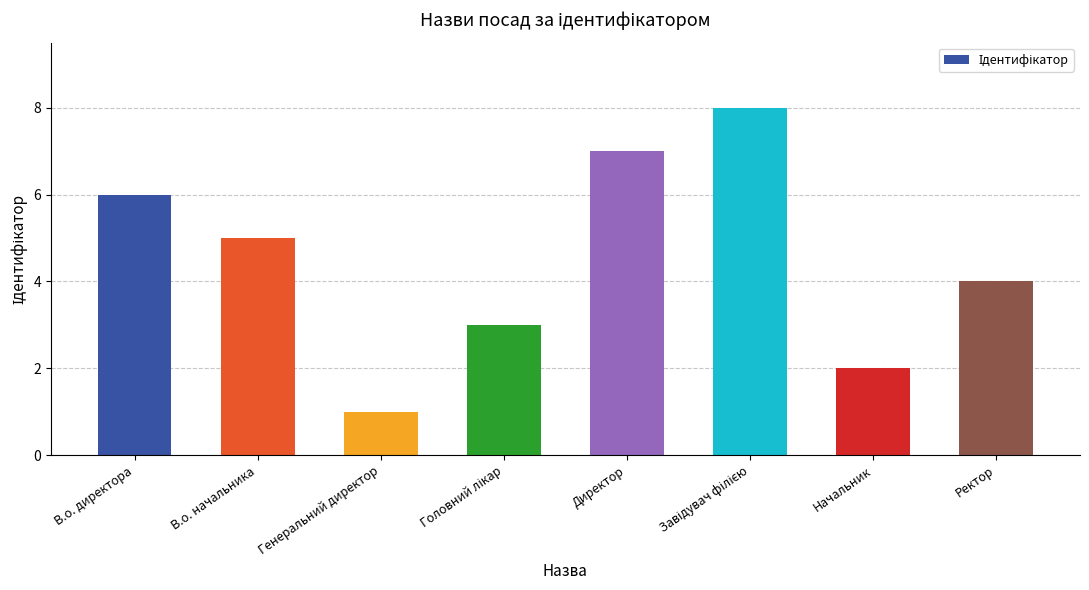

The chart shows a value of 1 at Генеральний директор. True or false?

True